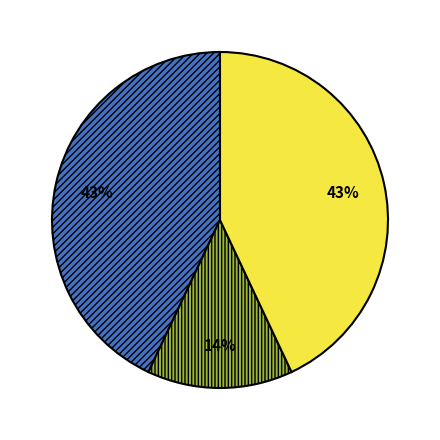

How many slices are in this pie chart?

3